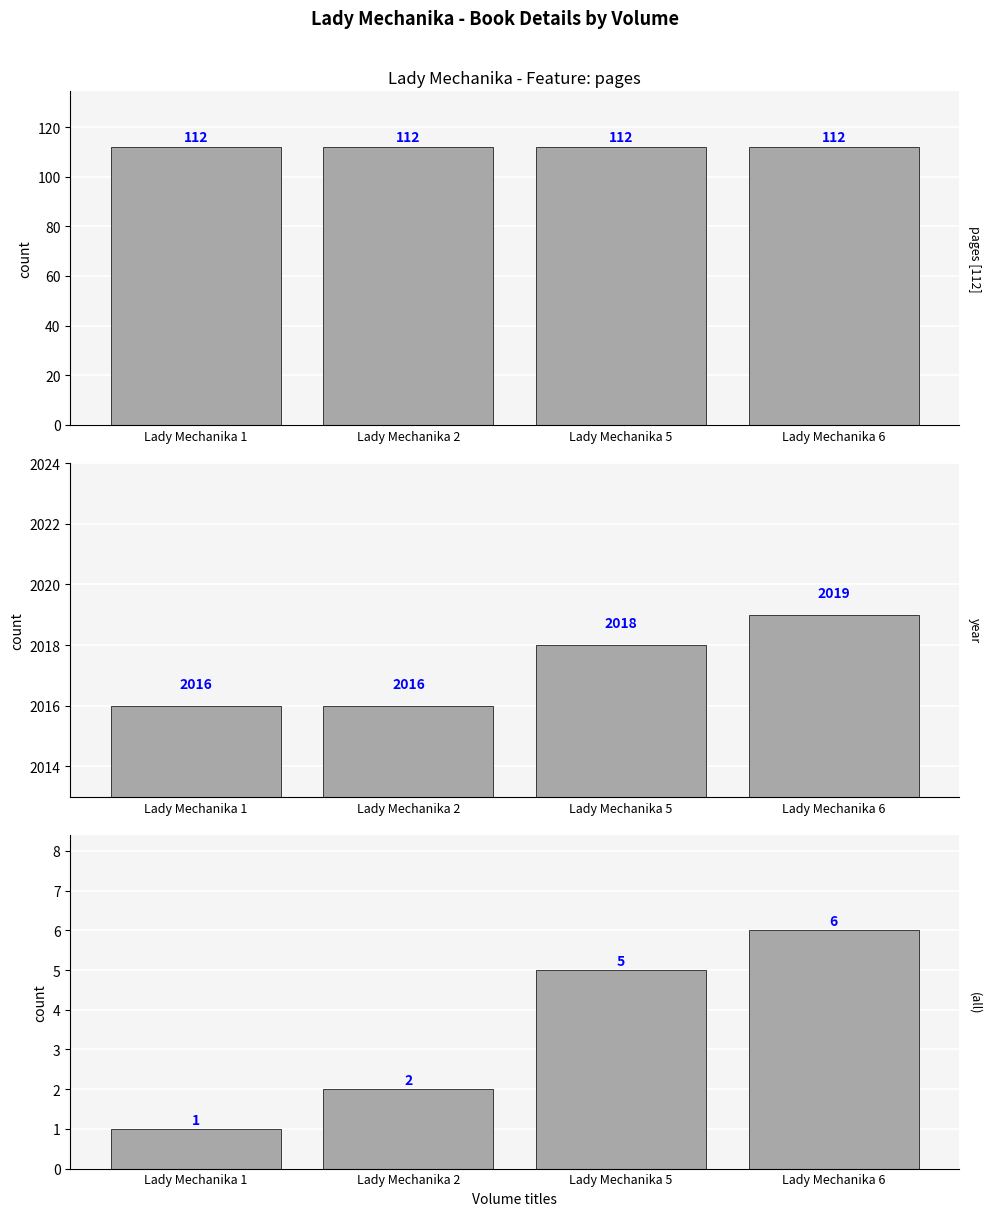

Which series has the widest spread of values?

volume